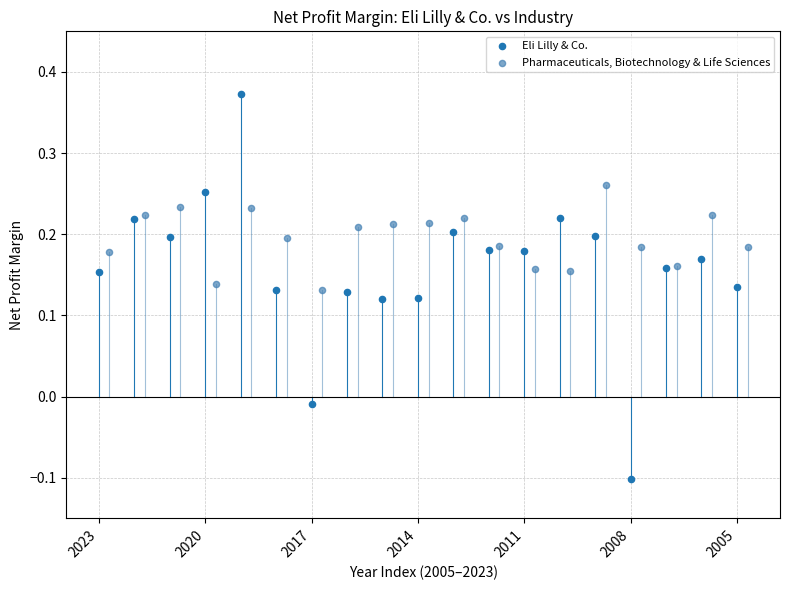

Which series has the largest Y range (max minus min)?

Eli Lilly & Co.